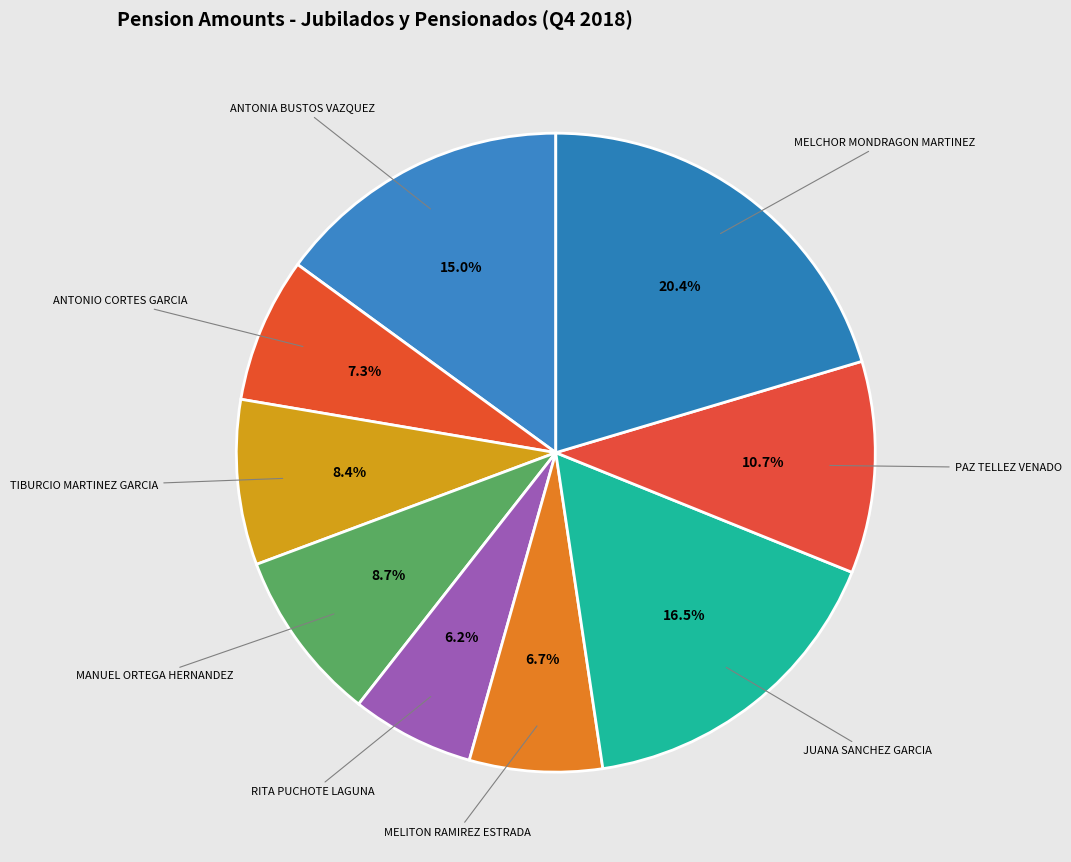

The ANTONIA BUSTOS VAZQUEZ slice represents 24% of the pie. True or false?

False